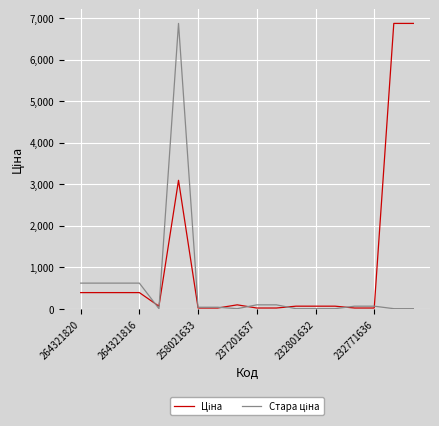

What is the maximum value shown in the chart?

6869.4